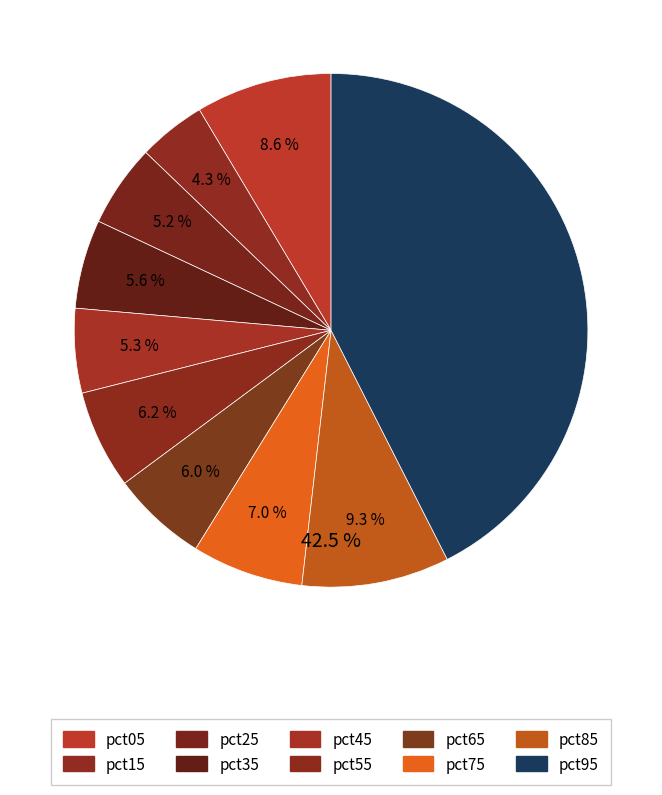

Does pct75 represent more than half of the total?

No